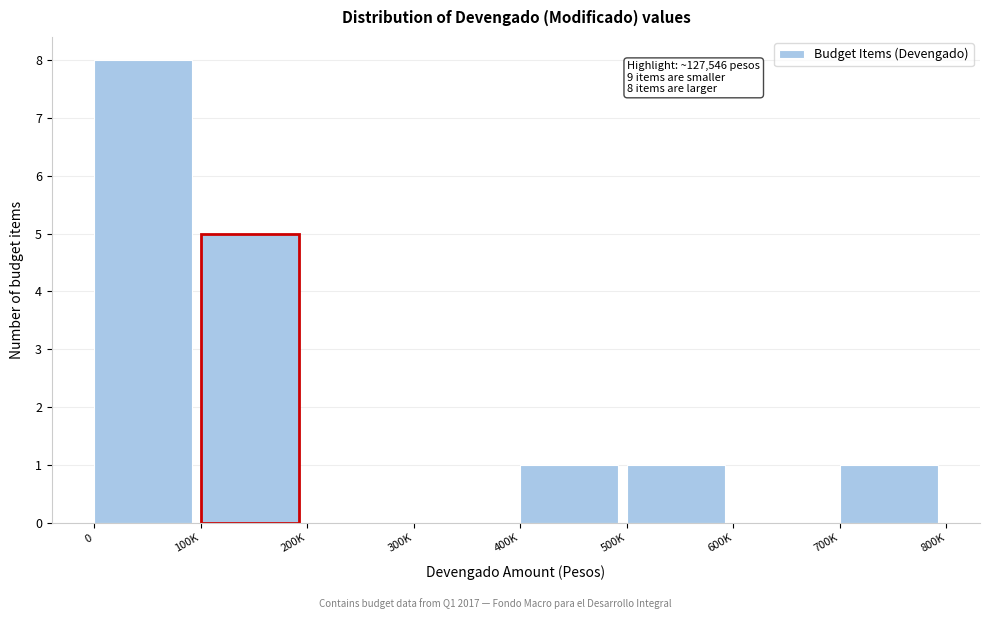

Reading right to left, extract all data points from this chart.

700K=1	600K=0	500K=1	400K=1	300K=0	200K=0	100K=5	0=8